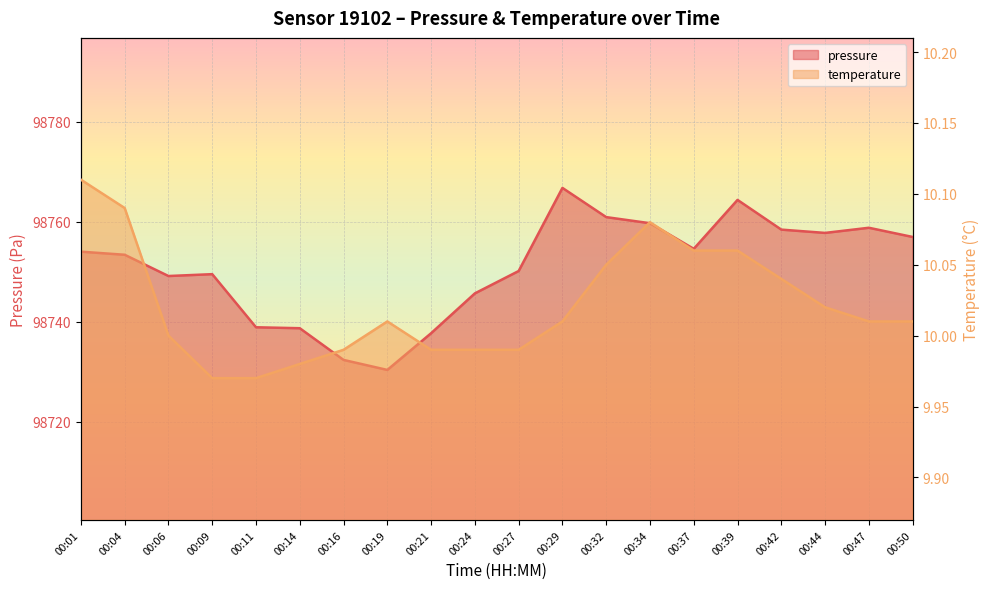

True or false: temperature has a value of 13.5 at 00:06.

False